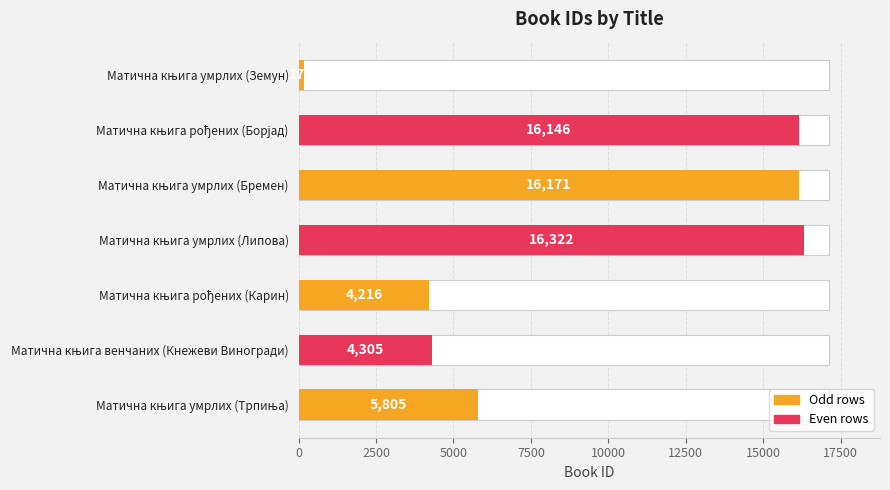

What is the ratio of the value at Матична књига рођених (Борјад) to the value at Матична књига умрлих (Трпиња)?

2.8